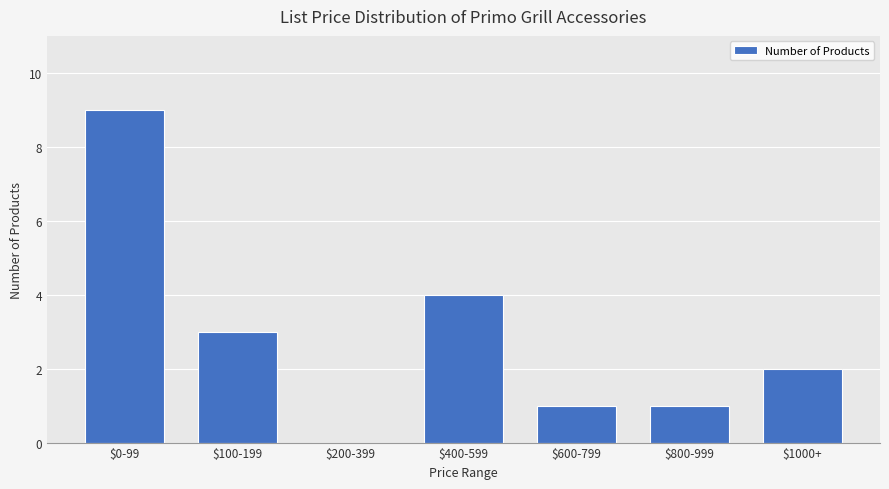

Are the bars horizontal?

No